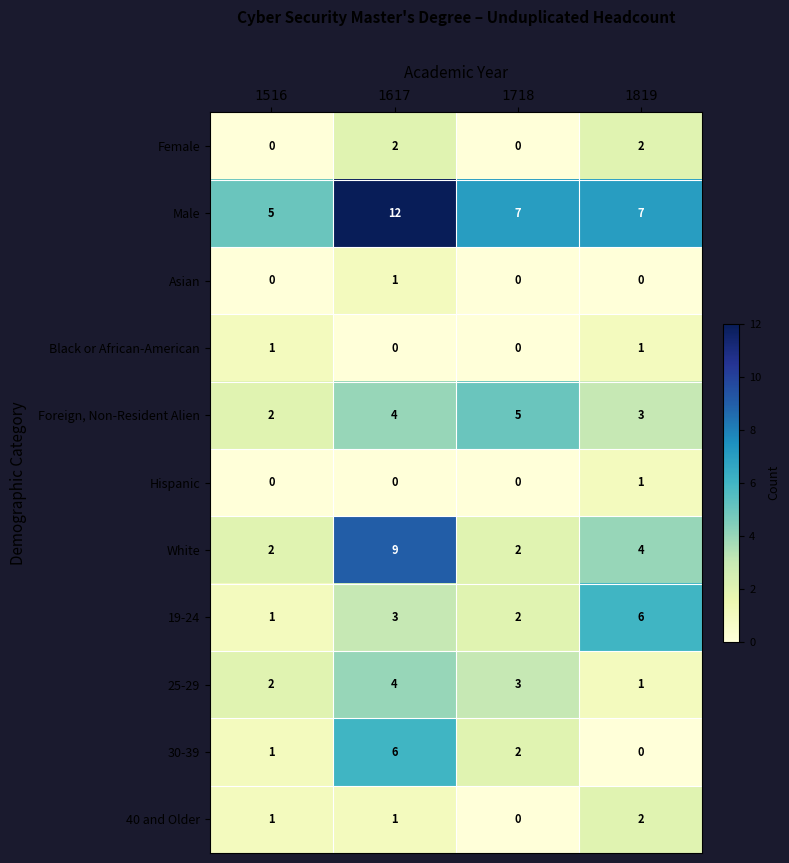

What is the difference between the maximum and minimum values in the Foreign, Non-Resident Alien series?

3